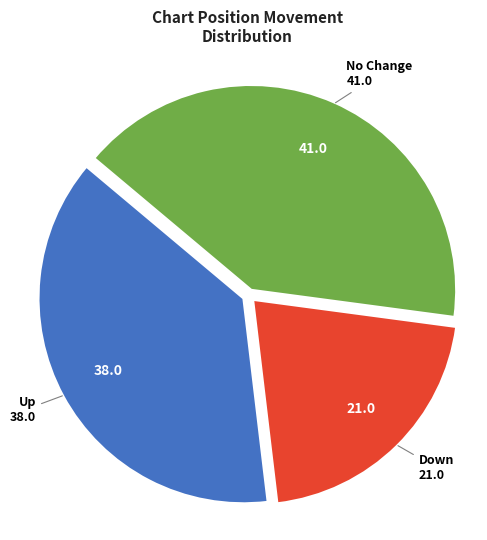

Count the number of slices in the pie.

3